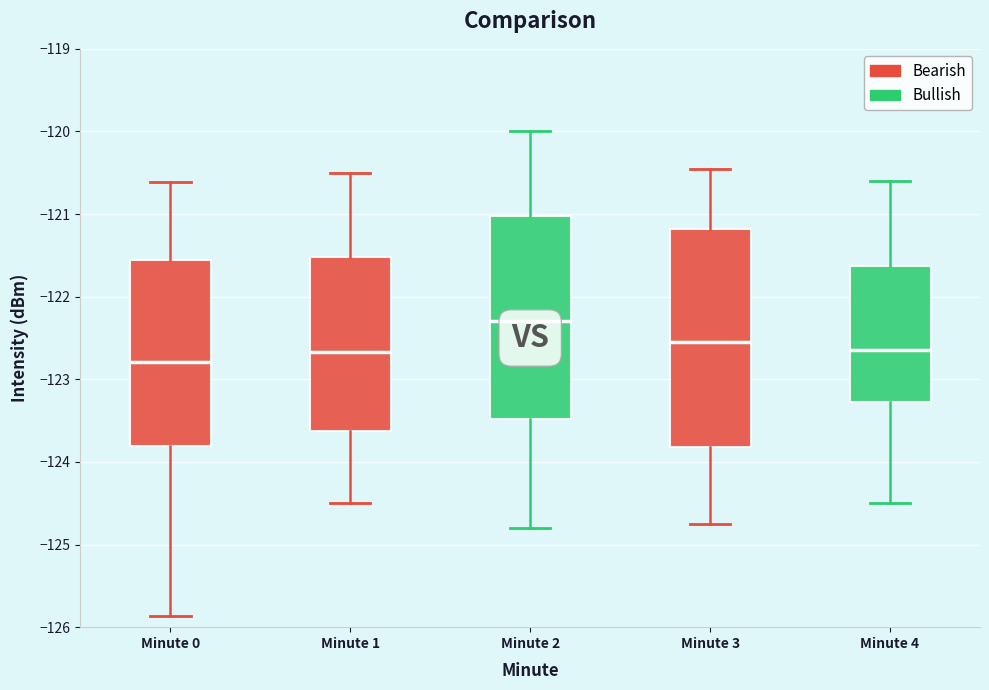

Which box is the tallest, from its lower edge to its upper edge?

Minute 3